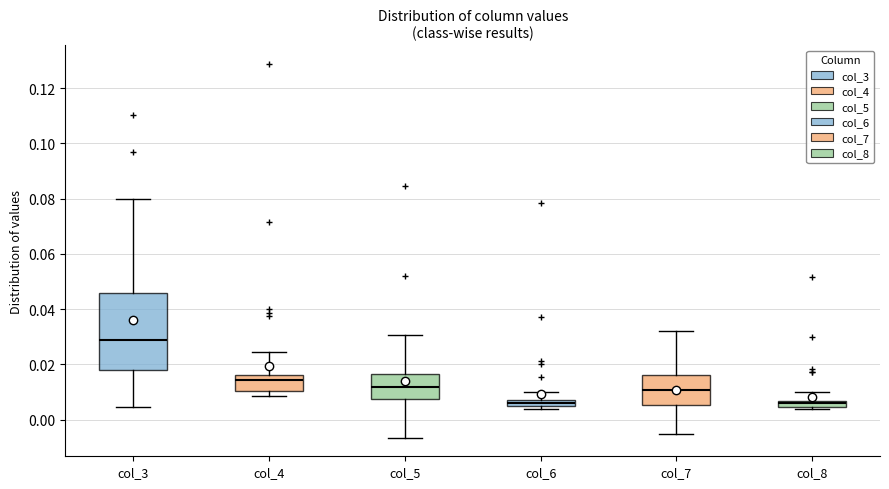

Where does the upper whisker of the box for col_8 end on the y-axis? The values are not printed on the chart, so give them approximately, as read against the axis.

0.010